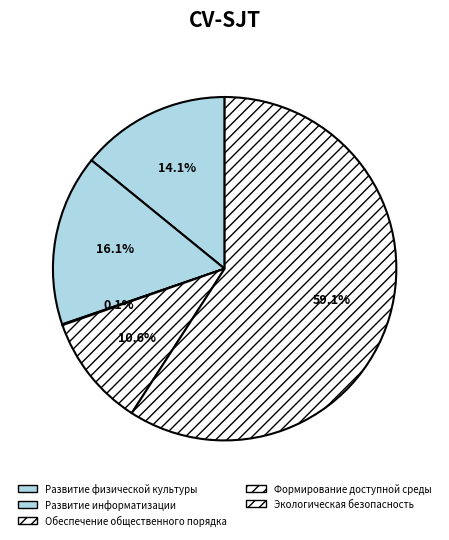

How much of the chart is everything except Развитие информатизации?

83.9%